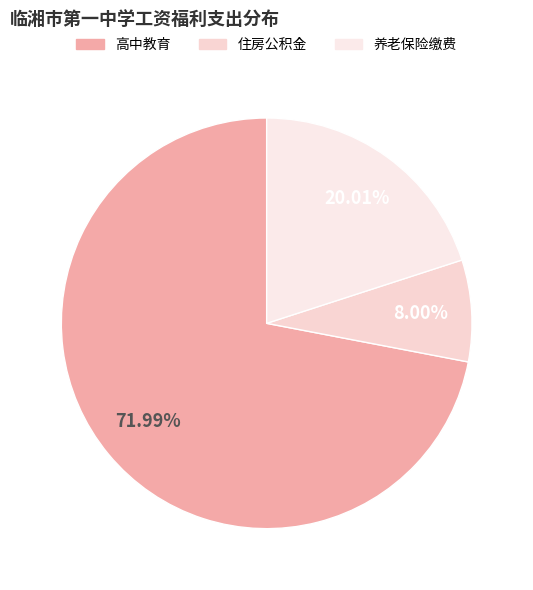

How many segments does this pie chart have?

3